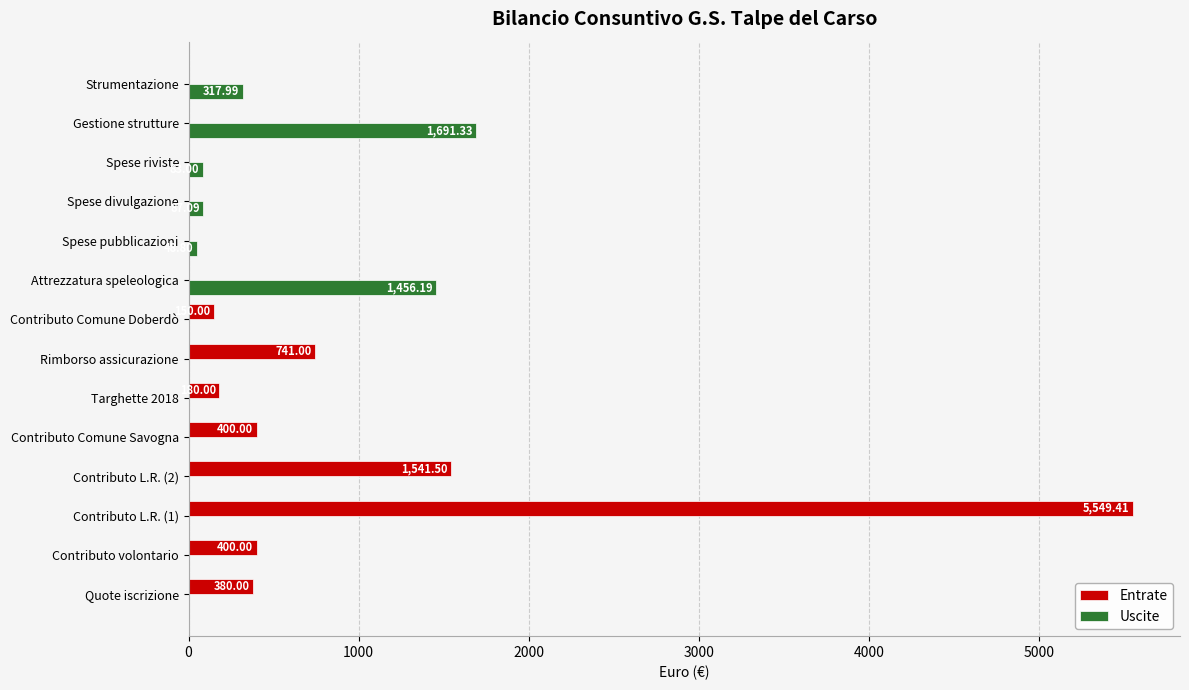

Which series changed the most between Quote iscrizione and Spese divulgazione?

Entrate